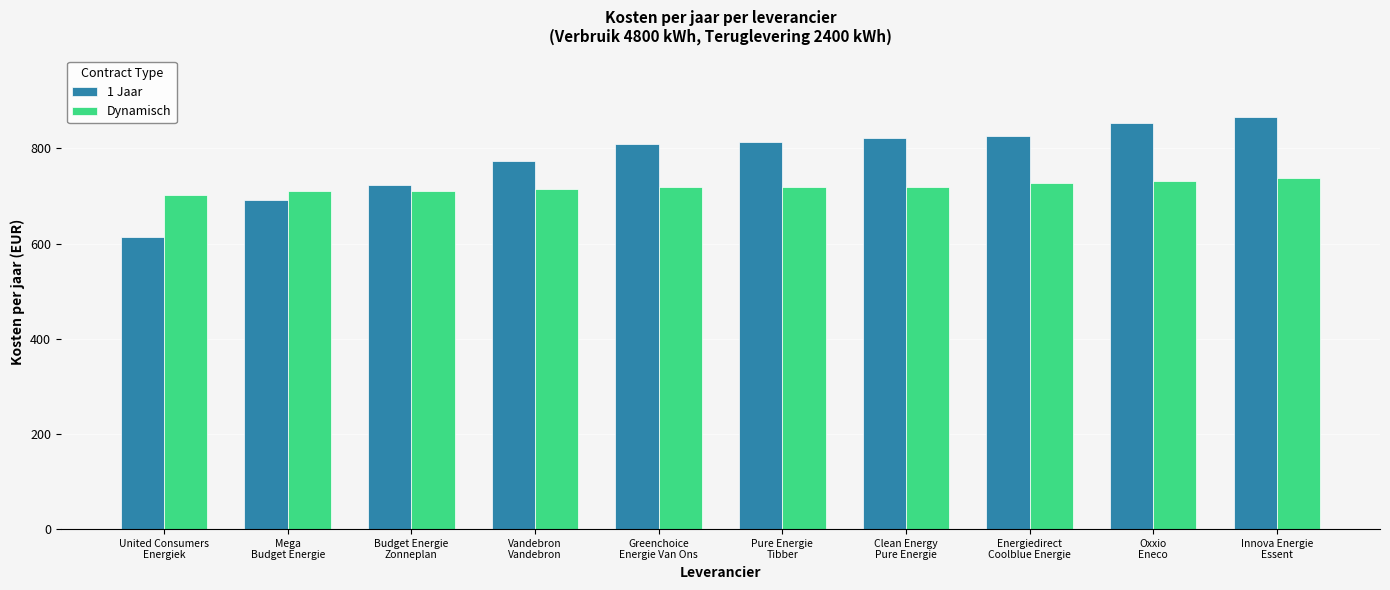

At how many categories does at least one series exceed 734?

7